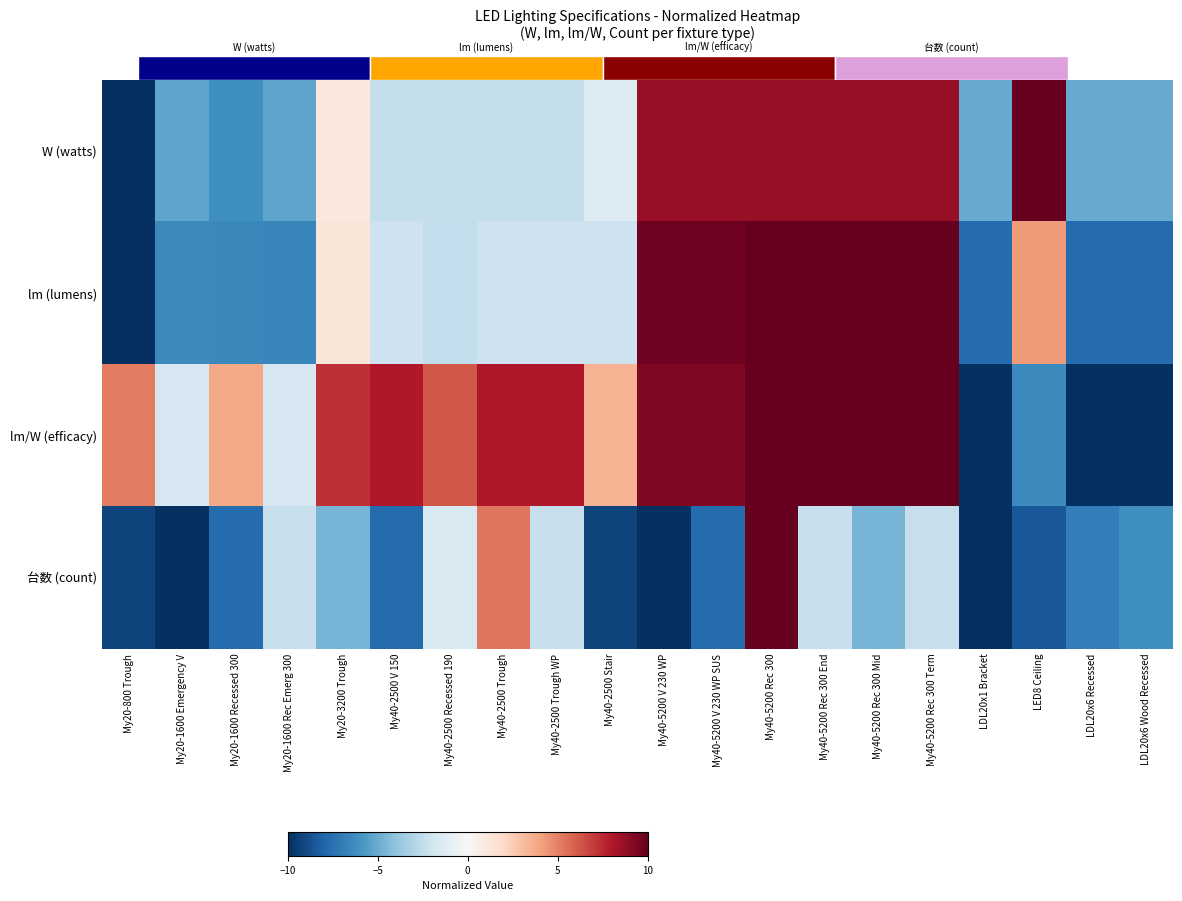

What is the total value across all series at My40-2500 Trough?

8.9